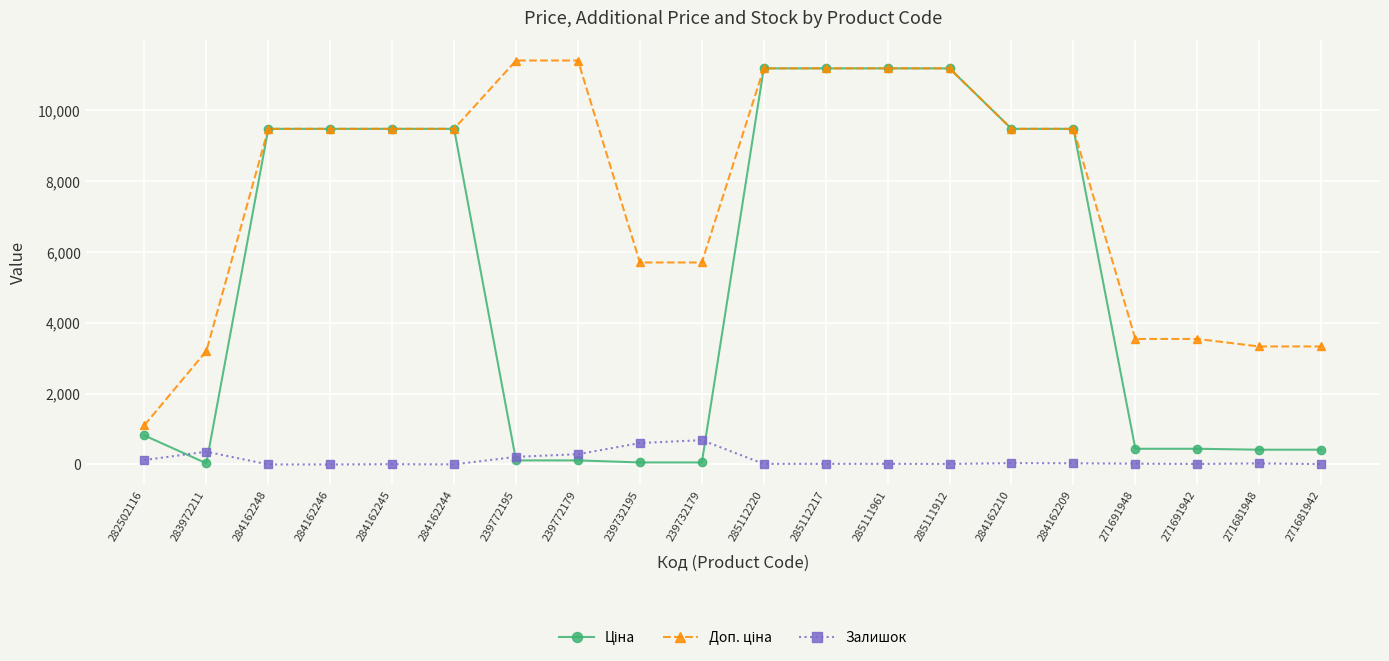

At how many categories does at least one series exceed 1563?

19